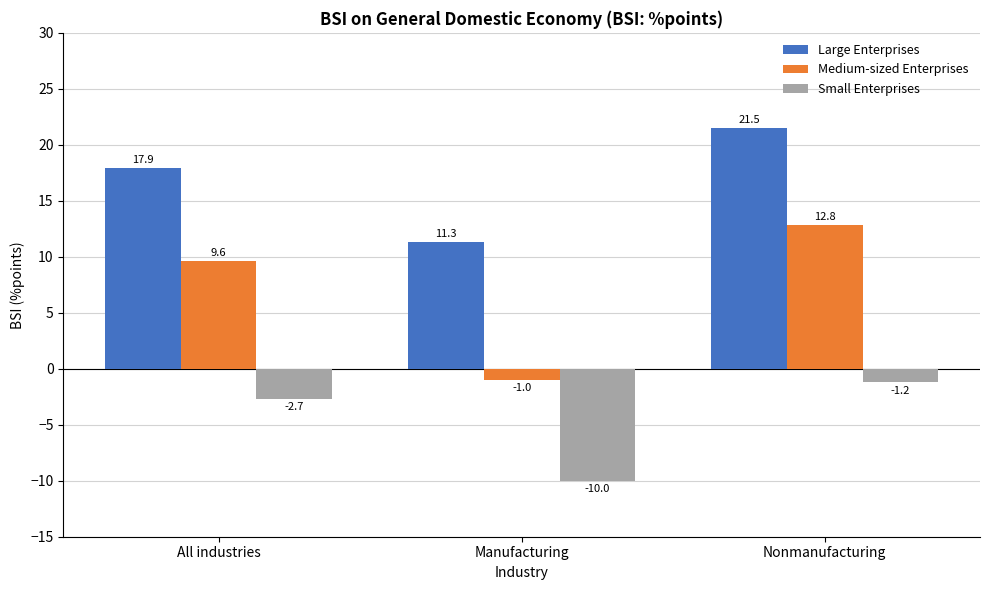

Read the Medium-sized Enterprises value at All industries.

9.6